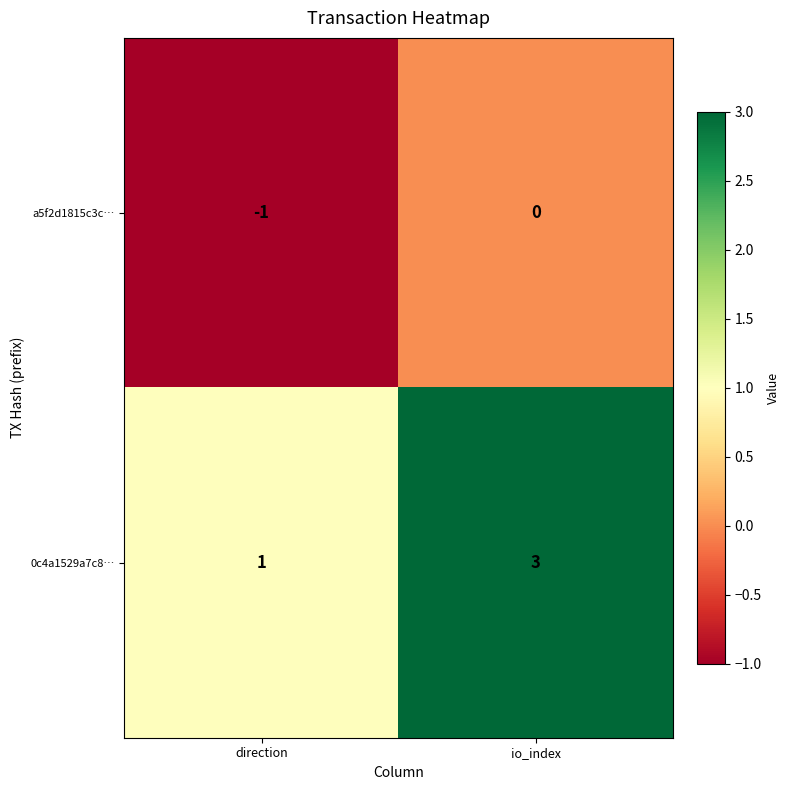

Rank the categories by a5f2d1815c3c… value from lowest to highest.

direction, io_index